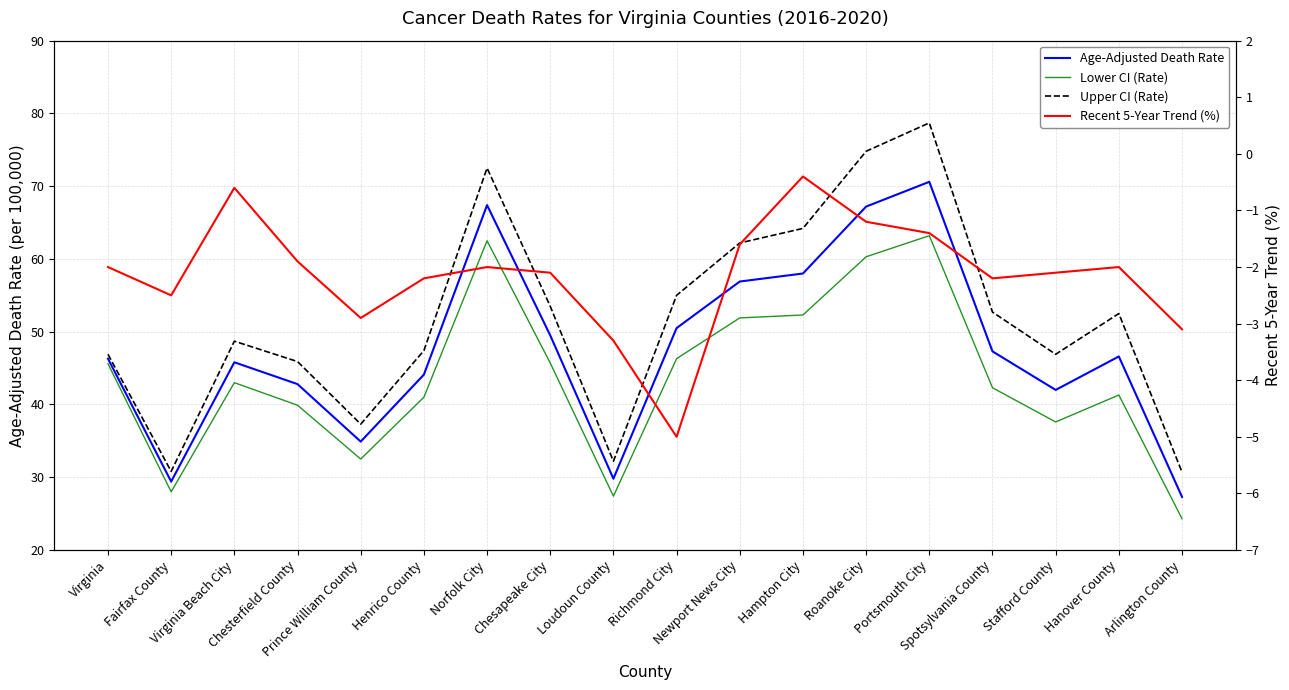

Which category has the lowest value across all series?

Richmond City